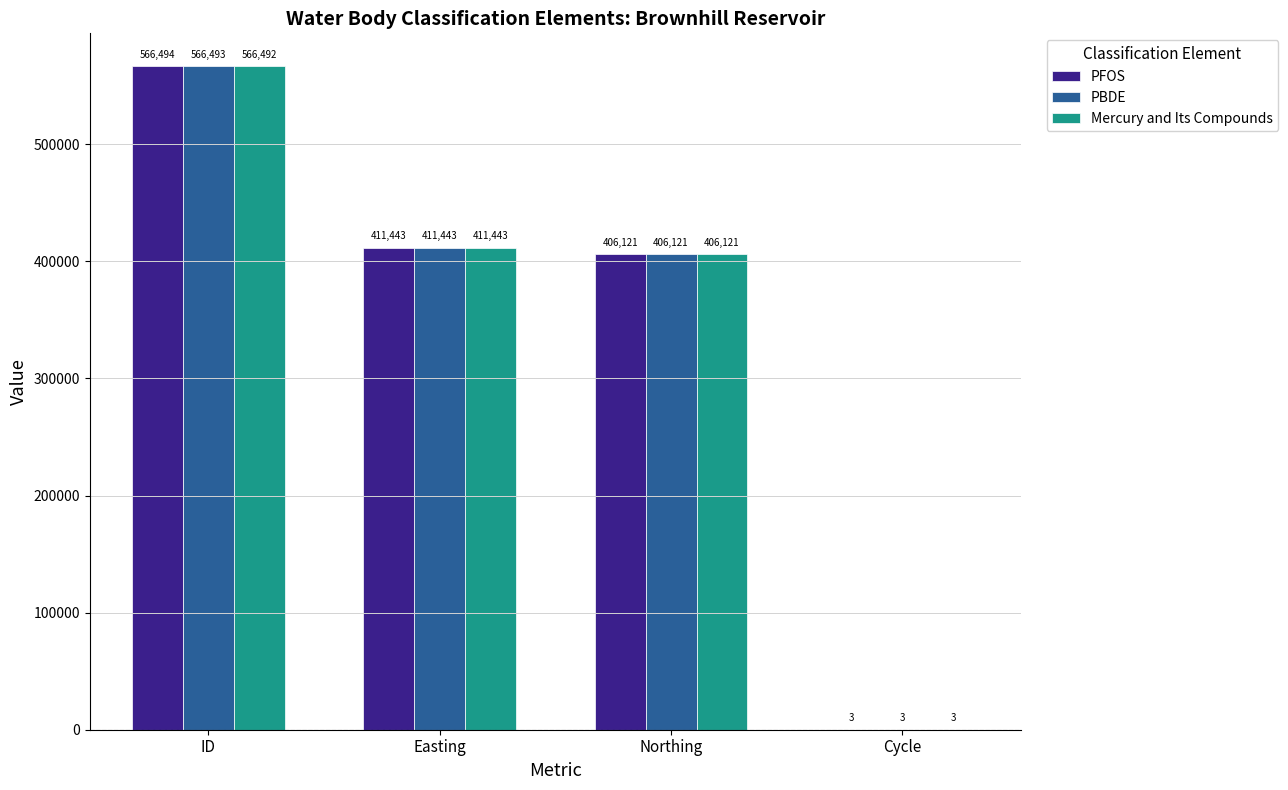

What are all the series names shown in the legend?

PFOS, PBDE, Mercury and Its Compounds